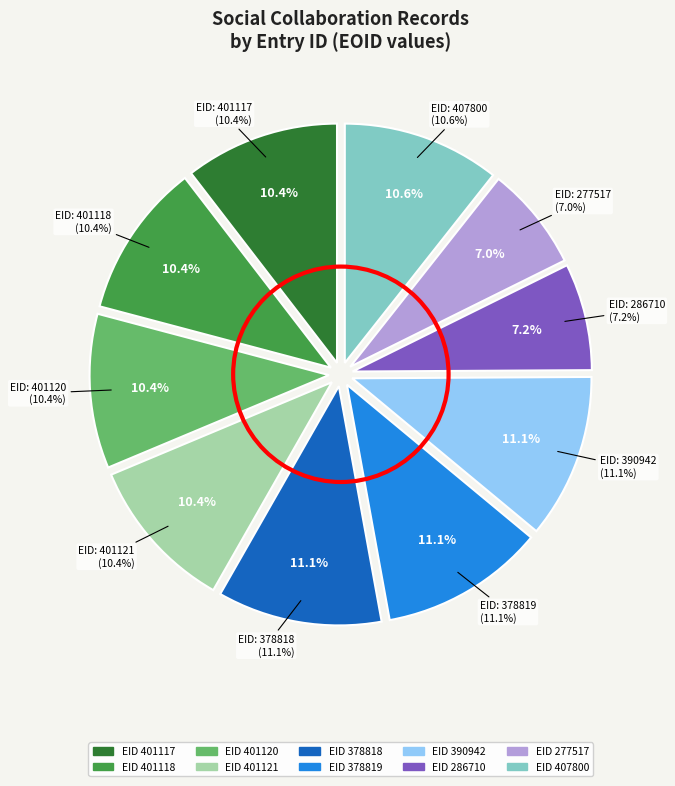

Rank the categories by value from highest to lowest.

378818, 378819, 390942, 407800, 401121, 401120, 401118, 401117, 286710, 277517